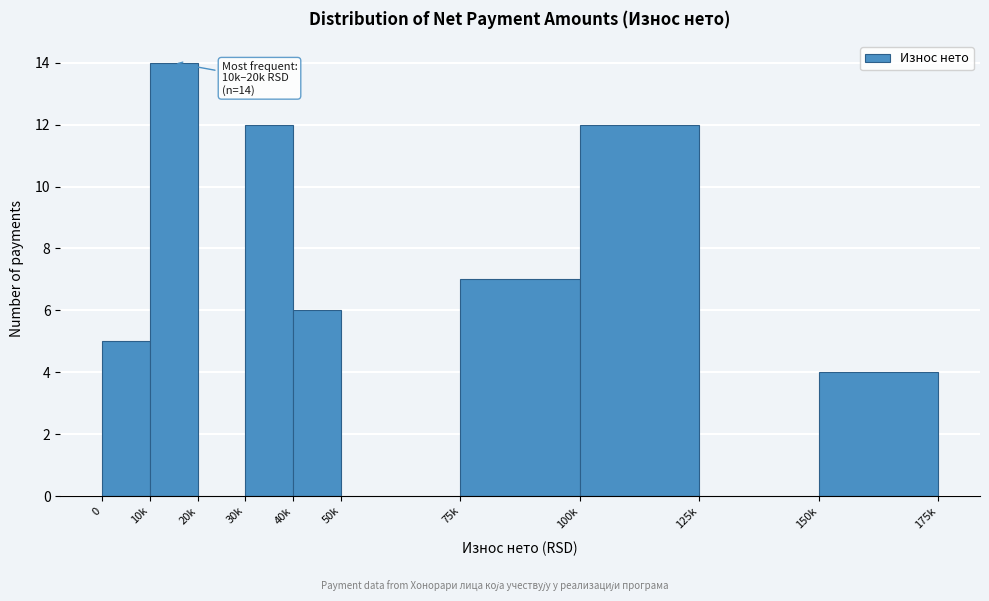

Reading left to right, transcribe all the data shown in this chart.

0=5	10k=14	20k=0	30k=12	40k=6	50k=0	75k=7	100k=12	125k=0	150k=4